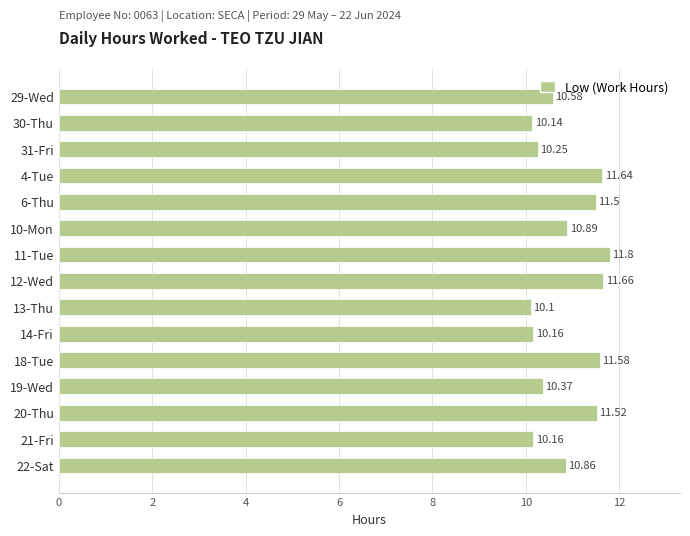

What is the average value?

10.9